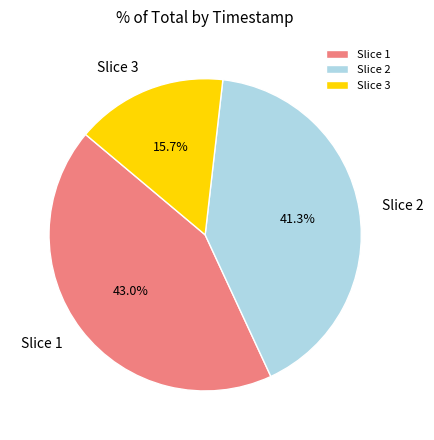

Which slice is the largest?

Slice 1